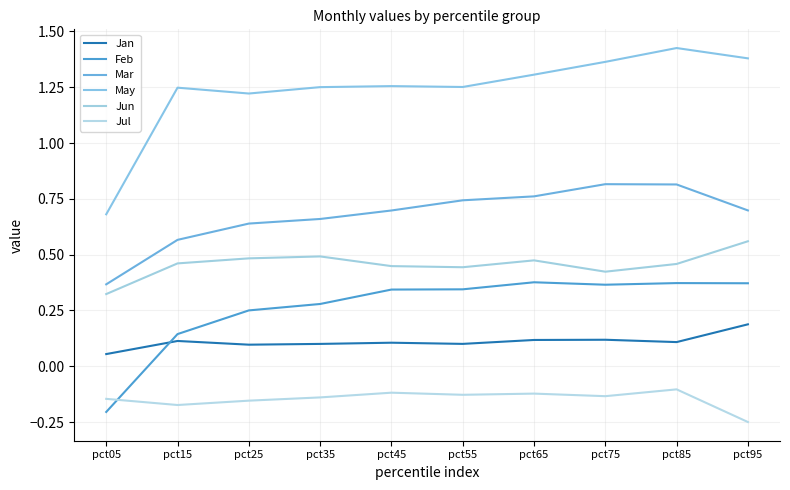

True or false: Jul has a value of -0.2 at pct25.

True